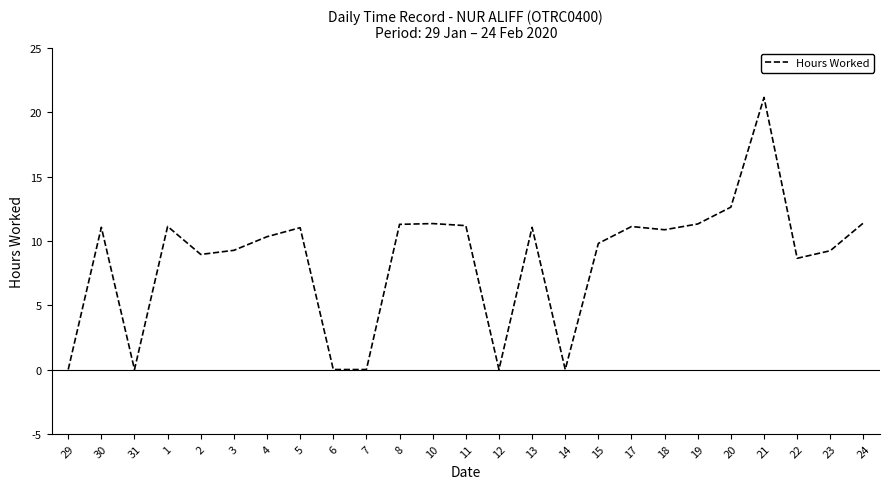

The chart shows a value of 10.9 at 29. True or false?

False